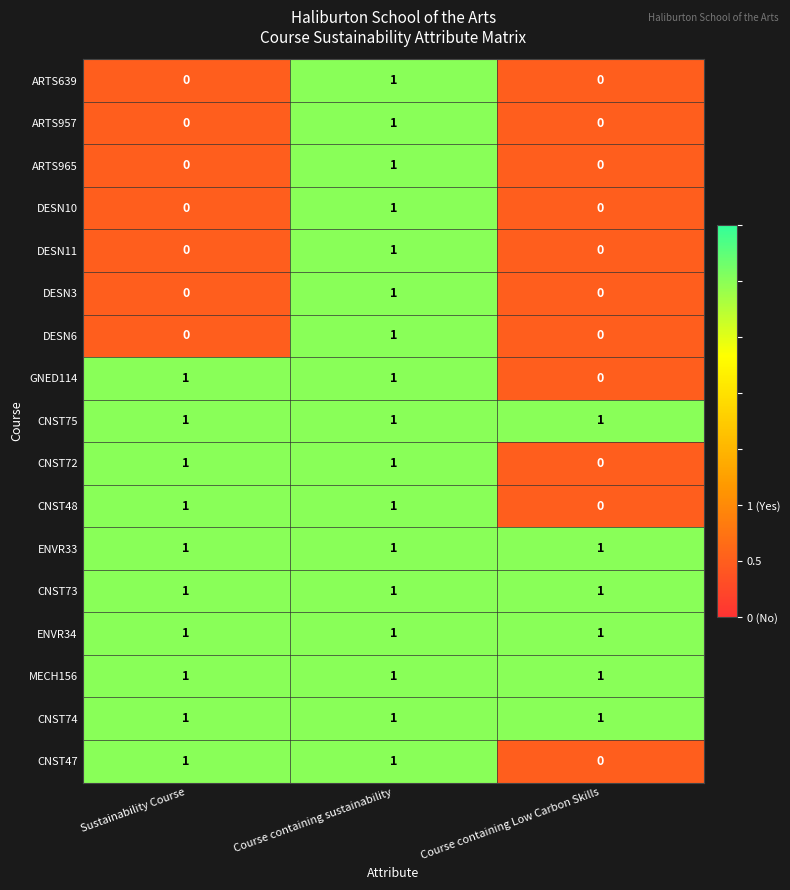

What is the total value across all series at Course containing sustainability?

17